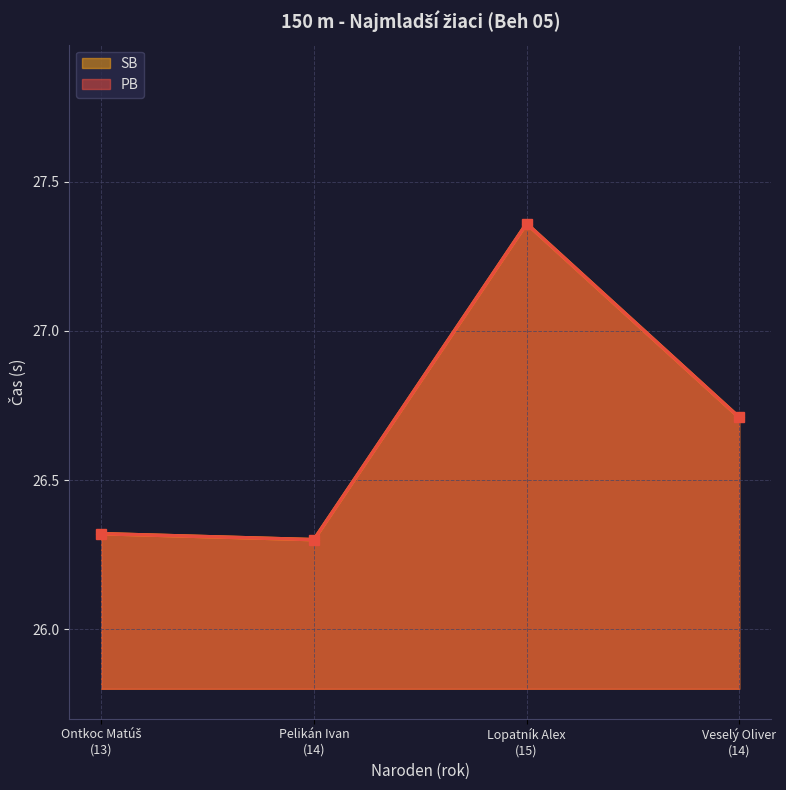

True or false: SB and PB intersect in this chart.

False